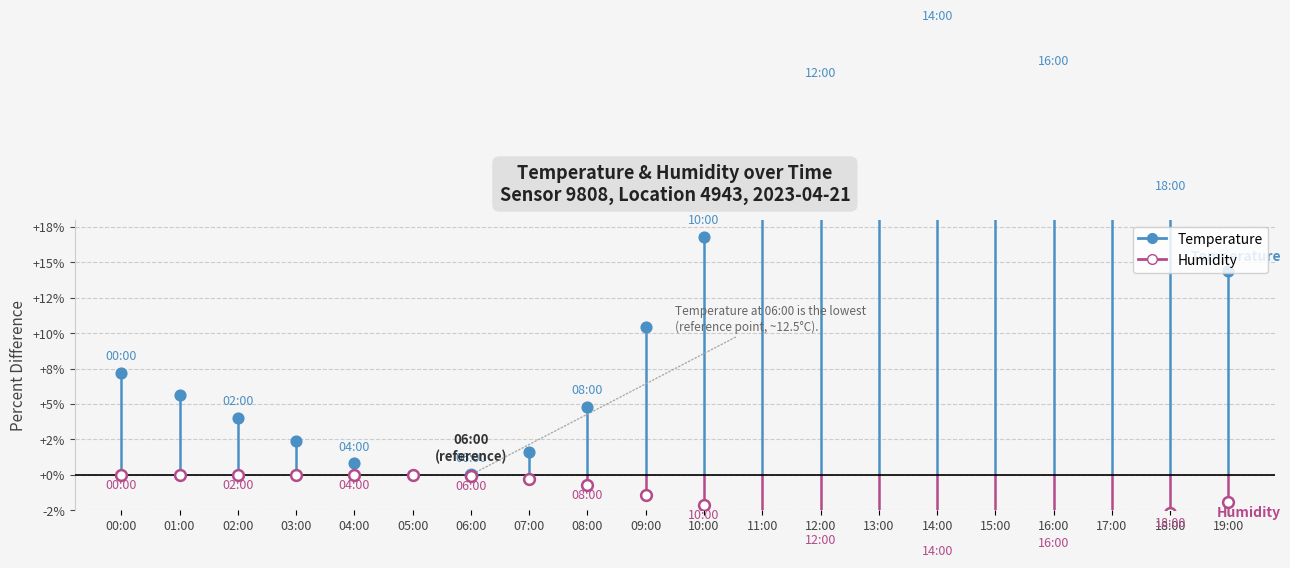

Is the value of temperature at 00:00 greater than the value of humidity at 00:00?

No